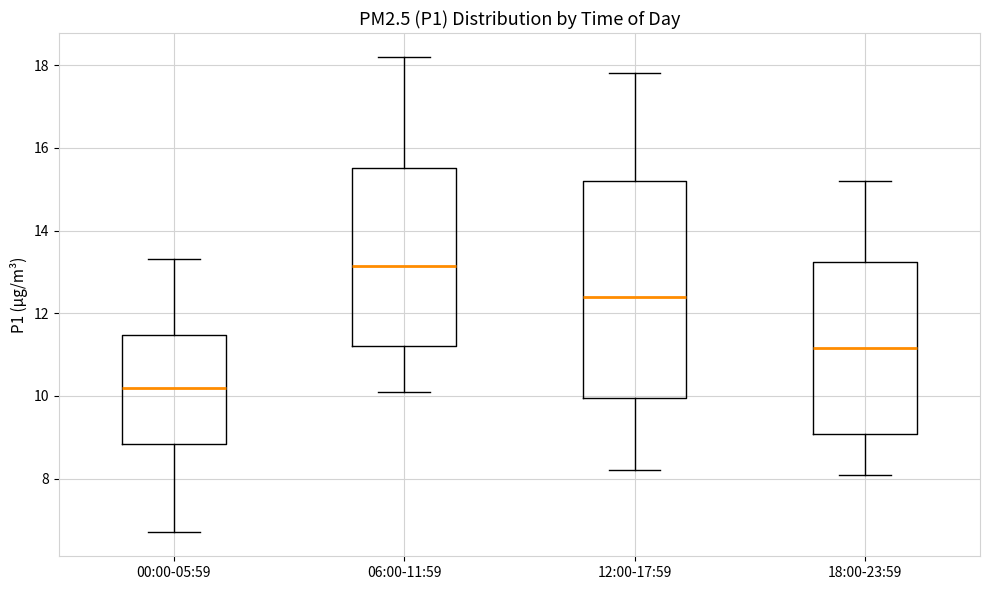

Reading left to right, read every box against the y-axis: the position of its median line, the range the box covers, and the ends of its whiskers. The values are not printed on the chart, so give them approximately, as read against the axis.

00:00-05:59: median 10.2, box 8.8 to 11.4, whiskers 6.8 to 13.4
06:00-11:59: median 13.2, box 11.2 to 15.6, whiskers 10.2 to 18.2
12:00-17:59: median 12.4, box 10.0 to 15.2, whiskers 8.2 to 17.8
18:00-23:59: median 11.2, box 9.0 to 13.2, whiskers 8.2 to 15.2